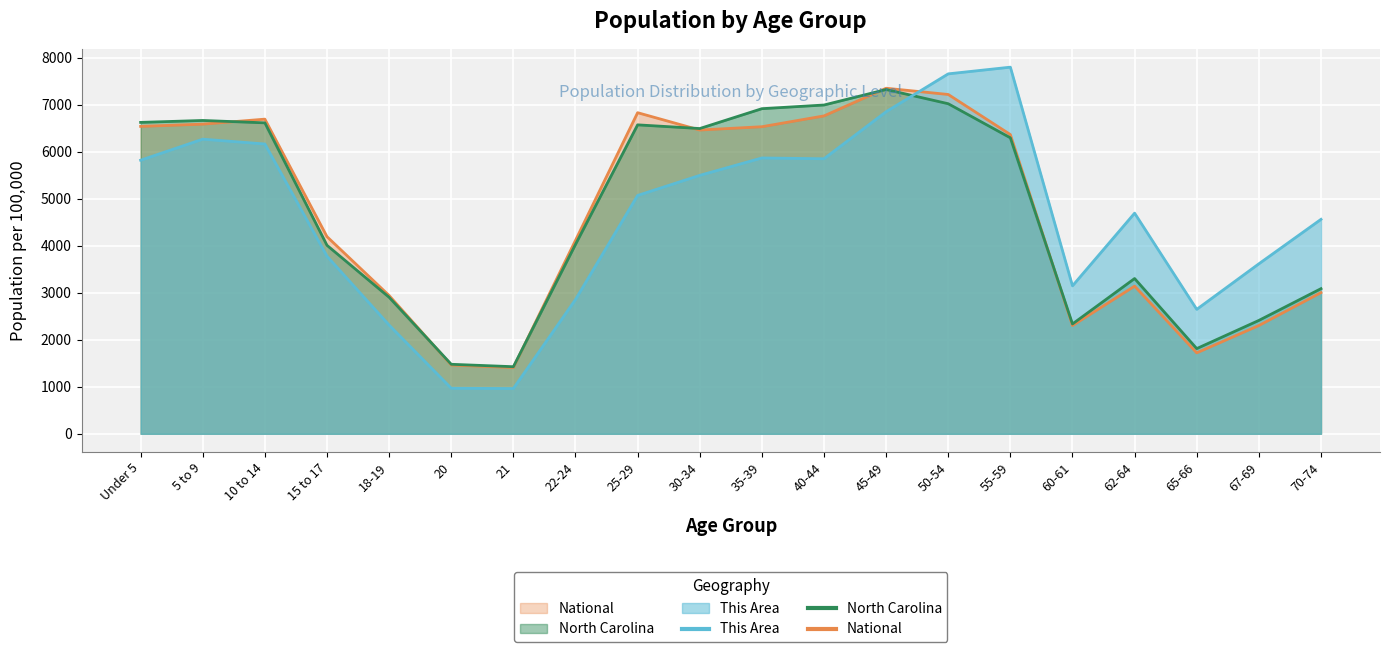

What is the value of the North Carolina point at the 6th from the left?

1479.5